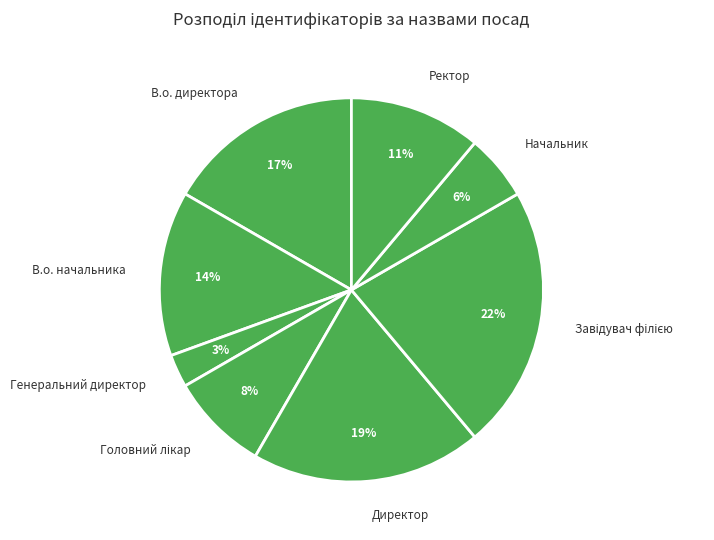

What percentage is the Генеральний директор slice, to the nearest percent?

3%